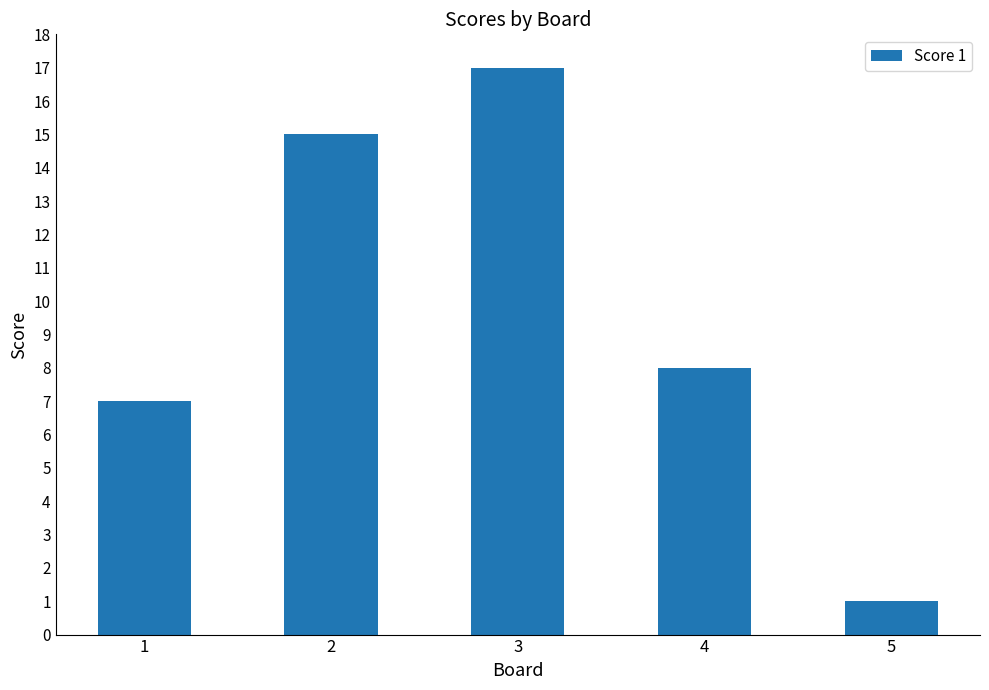

Reading left to right, list all the values displayed in this chart.

7	15	17	8	1